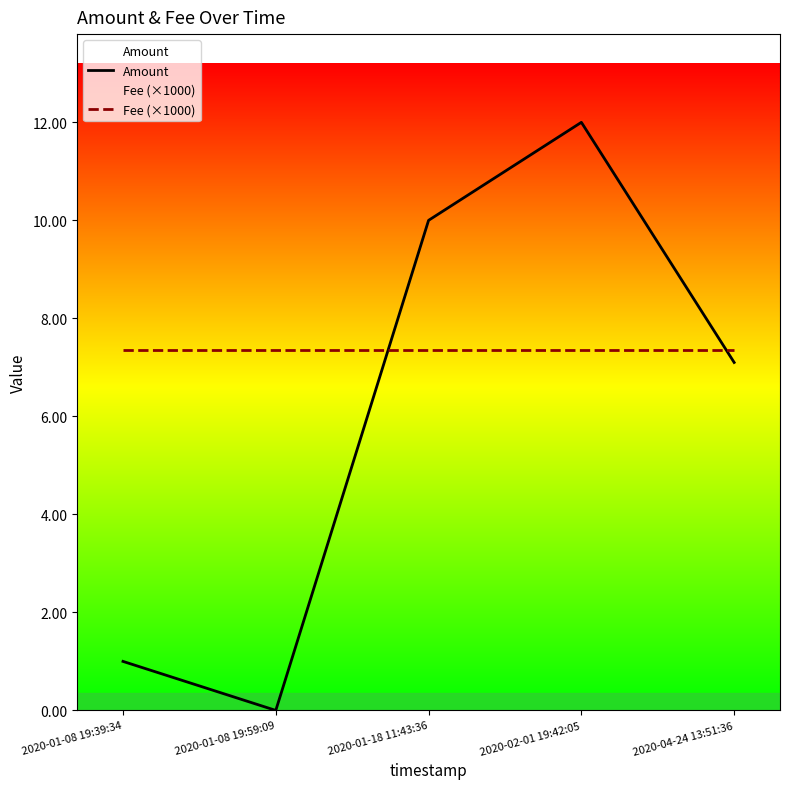

True or false: Amount and Fee (×1000) intersect in this chart.

True